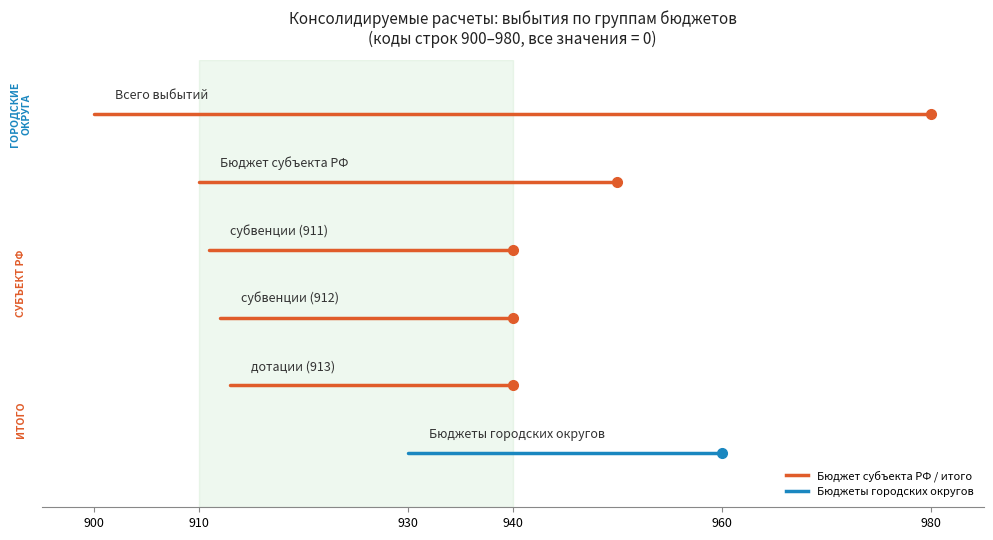

At which category is the sum across all series the highest?

900